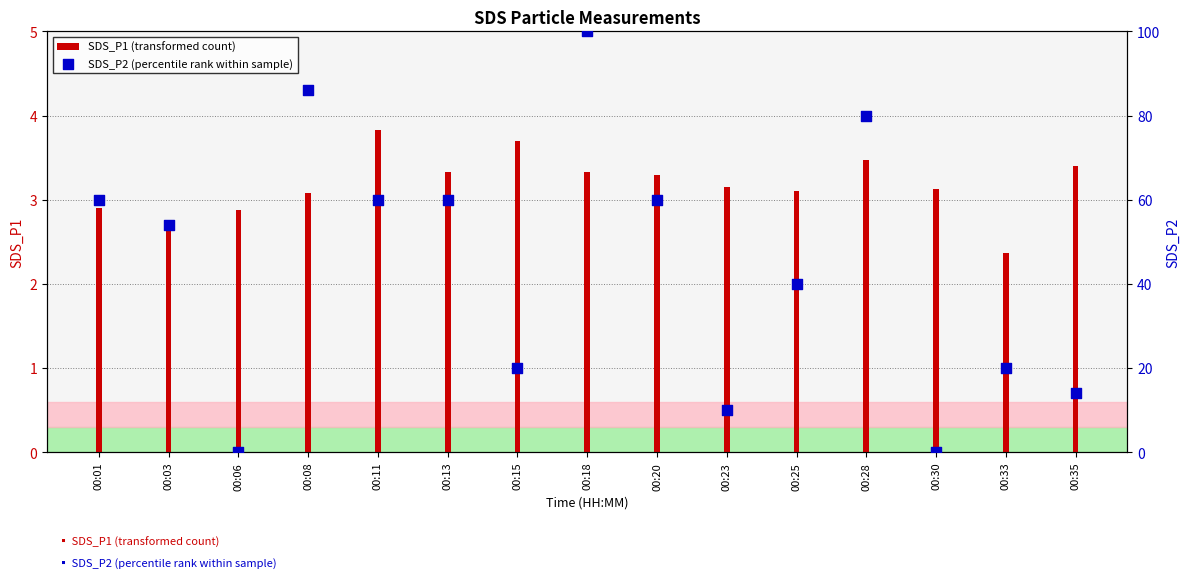

What is the total value across all series at 00:15?

23.7